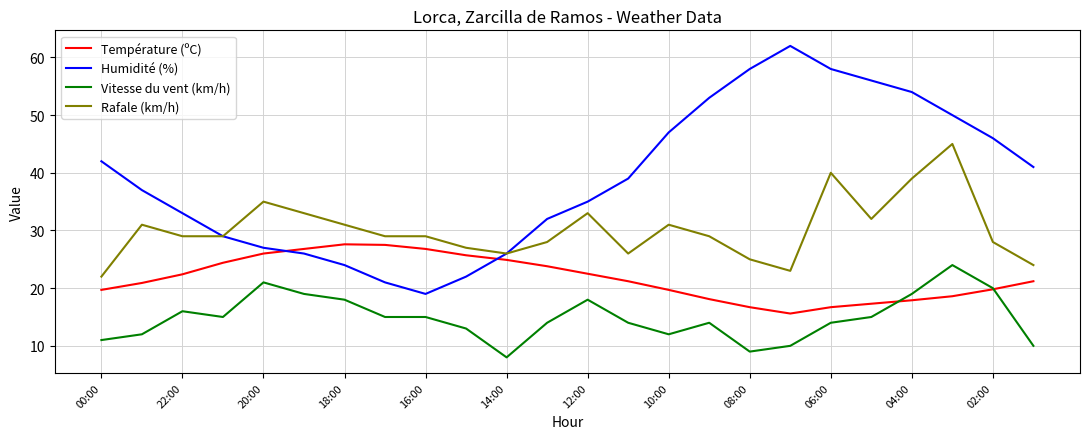

Which series has the largest total across all categories?

Humidité (%)